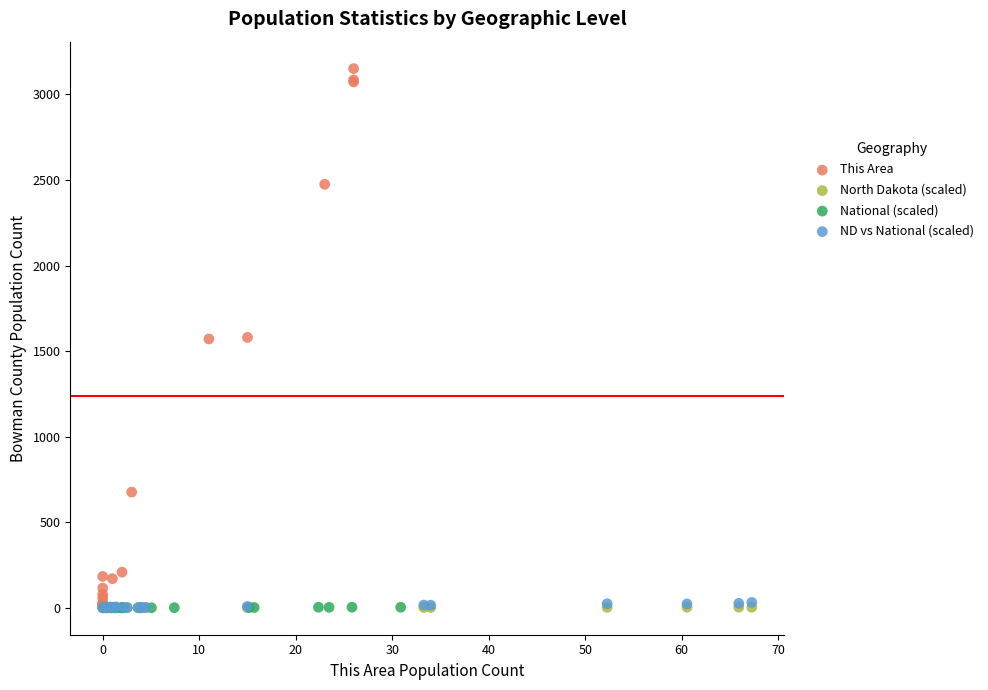

Which series has the widest spread of Y values?

This Area